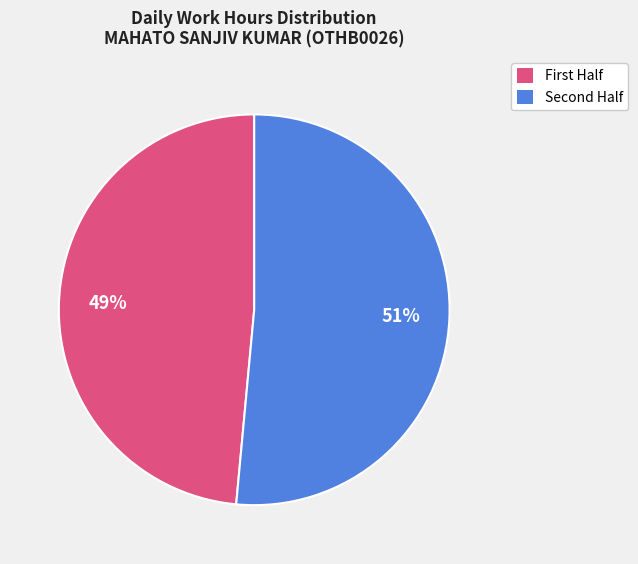

To the nearest percent, what is the average slice percentage?

50%